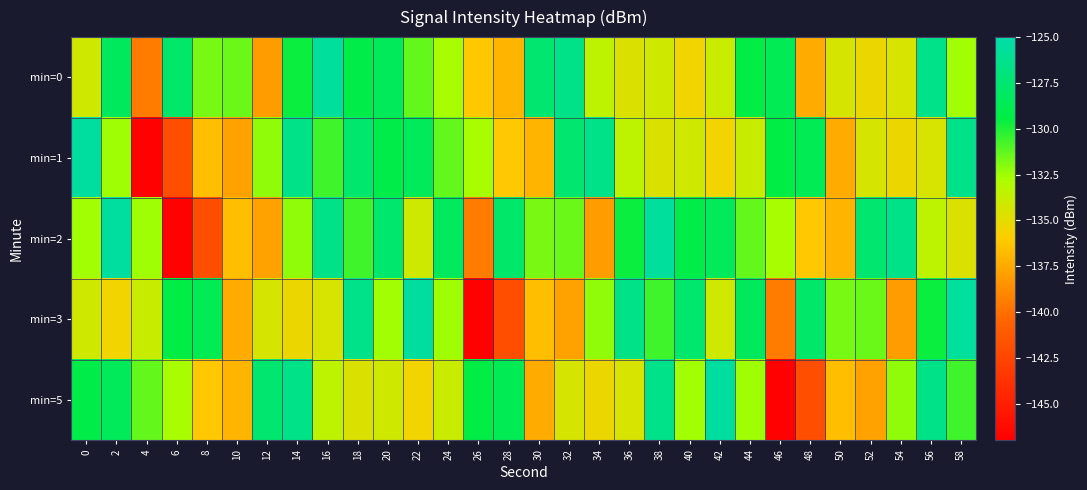

Reading left to right, extract all data points from this chart.

min=0: 0=-134.2	2=-128.3	4=-139.4	6=-127.8	8=-131.7	10=-131.5	12=-138.1	14=-129.6	16=-125.7	18=-129.2	20=-128.5	22=-131.3	24=-132.7	26=-136.1	28=-136.9	30=-127.6	32=-126.5	34=-133.5	36=-134.6	38=-134.2	40=-135.5	42=-133.9	44=-129.3	46=-128.7	48=-137.4	50=-134.4	52=-135.3	54=-134.5	56=-126.4	58=-132.5
min=1: 0=-125.5	2=-132.5	4=-146.9	6=-141.9	8=-136.6	10=-137.8	12=-132.2	14=-126.5	16=-130.7	18=-127.7	20=-129.2	22=-128.5	24=-131.3	26=-132.7	28=-136.1	30=-136.9	32=-127.6	34=-126.5	36=-133.5	38=-134.6	40=-134.2	42=-135.5	44=-133.9	46=-129.3	48=-128.7	50=-137.4	52=-134.4	54=-135.3	56=-134.5	58=-126.4
min=2: 0=-132.5	2=-125.5	4=-132.5	6=-146.9	8=-141.9	10=-136.6	12=-137.8	14=-132.2	16=-126.5	18=-130.7	20=-127.7	22=-134.2	24=-128.3	26=-139.4	28=-127.8	30=-131.7	32=-131.5	34=-138.1	36=-129.6	38=-125.7	40=-129.2	42=-128.5	44=-131.3	46=-132.7	48=-136.1	50=-136.9	52=-127.6	54=-126.5	56=-133.5	58=-134.6
min=3: 0=-134.2	2=-135.5	4=-133.9	6=-129.3	8=-128.7	10=-137.4	12=-134.4	14=-135.3	16=-134.5	18=-126.4	20=-132.5	22=-125.5	24=-132.5	26=-146.9	28=-141.9	30=-136.6	32=-137.8	34=-132.2	36=-126.5	38=-130.7	40=-127.7	42=-134.2	44=-128.3	46=-139.4	48=-127.8	50=-131.7	52=-131.5	54=-138.1	56=-129.6	58=-125.7
min=5: 0=-129.2	2=-128.5	4=-131.3	6=-132.7	8=-136.1	10=-136.9	12=-127.6	14=-126.5	16=-133.5	18=-134.6	20=-134.2	22=-135.5	24=-133.9	26=-129.3	28=-128.7	30=-137.4	32=-134.4	34=-135.3	36=-134.5	38=-126.4	40=-132.5	42=-125.5	44=-132.5	46=-146.9	48=-141.9	50=-136.6	52=-137.8	54=-132.2	56=-126.5	58=-130.7